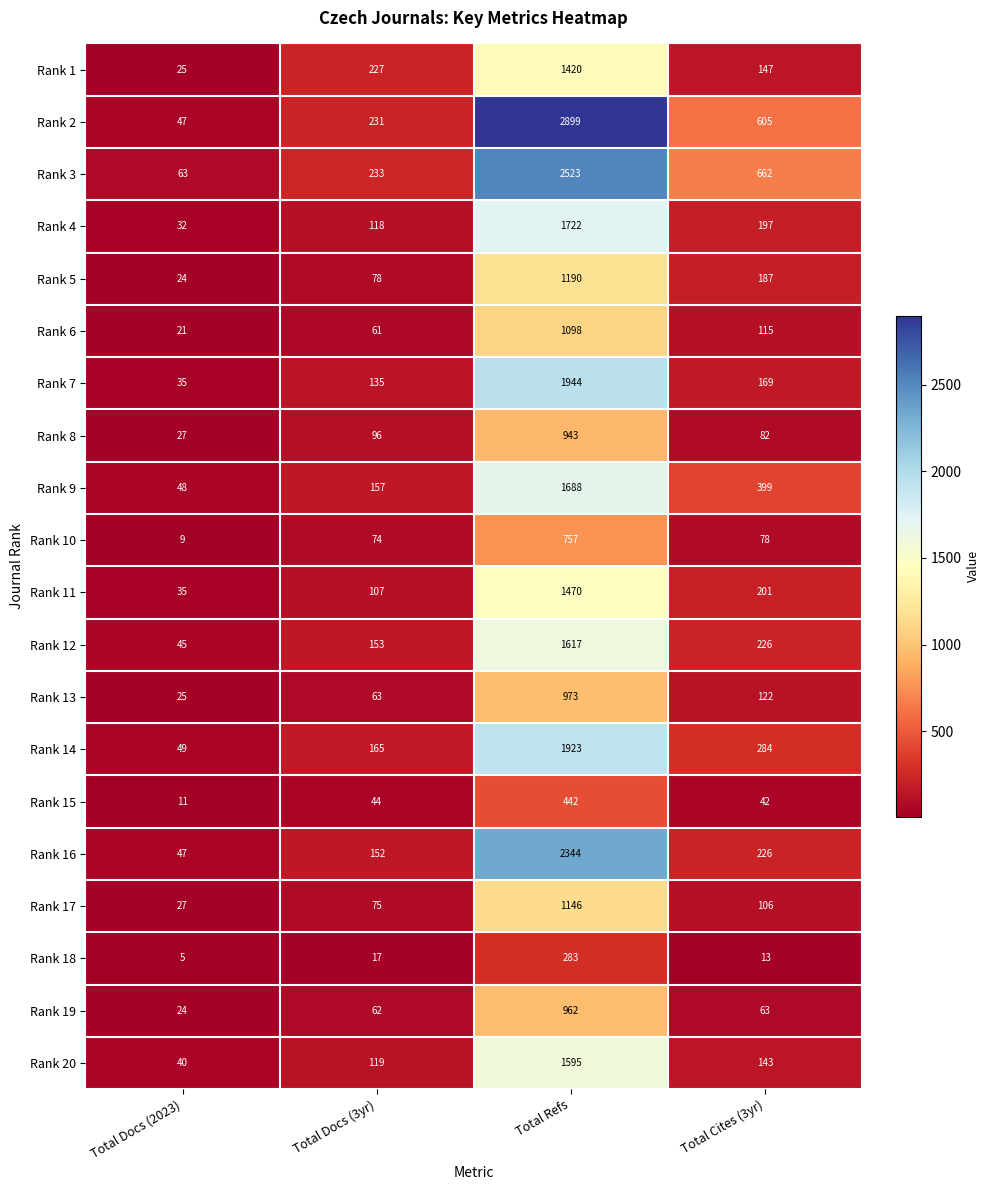

At which category is the sum across all series the highest?

Total Refs